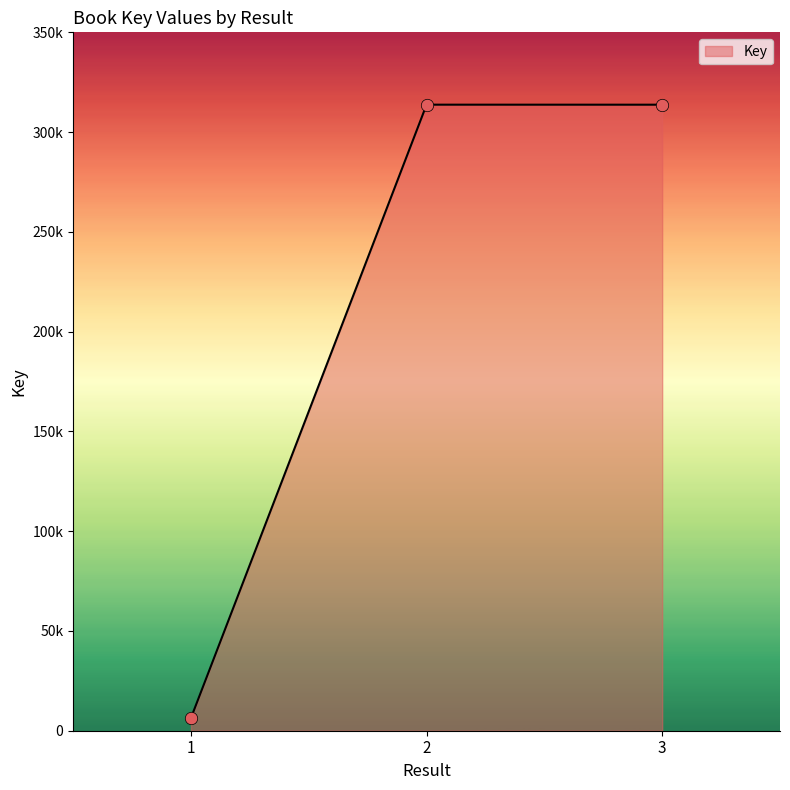

Which has a higher value, 2 or 1?

2